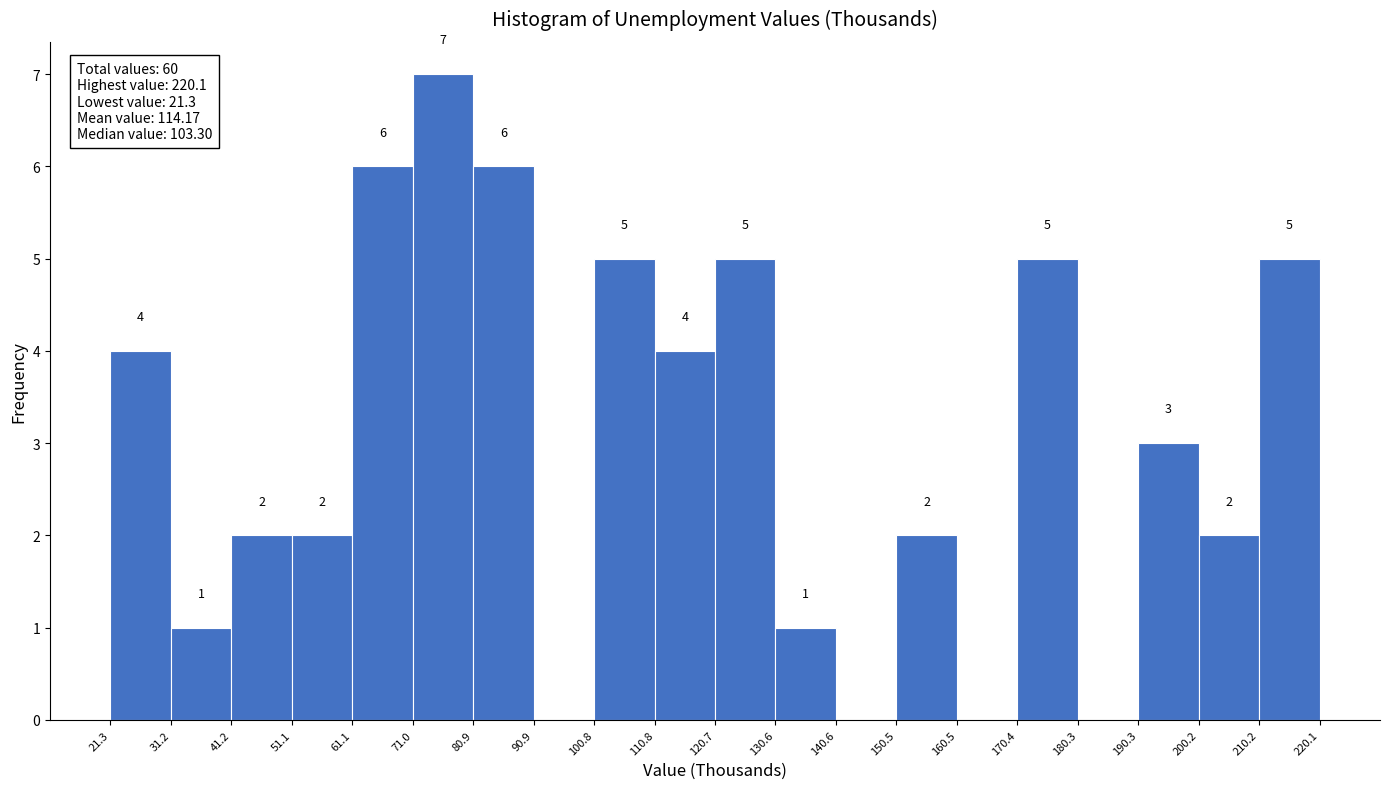

Which range on the x-axis has the tallest bar?

71.0 to 80.9